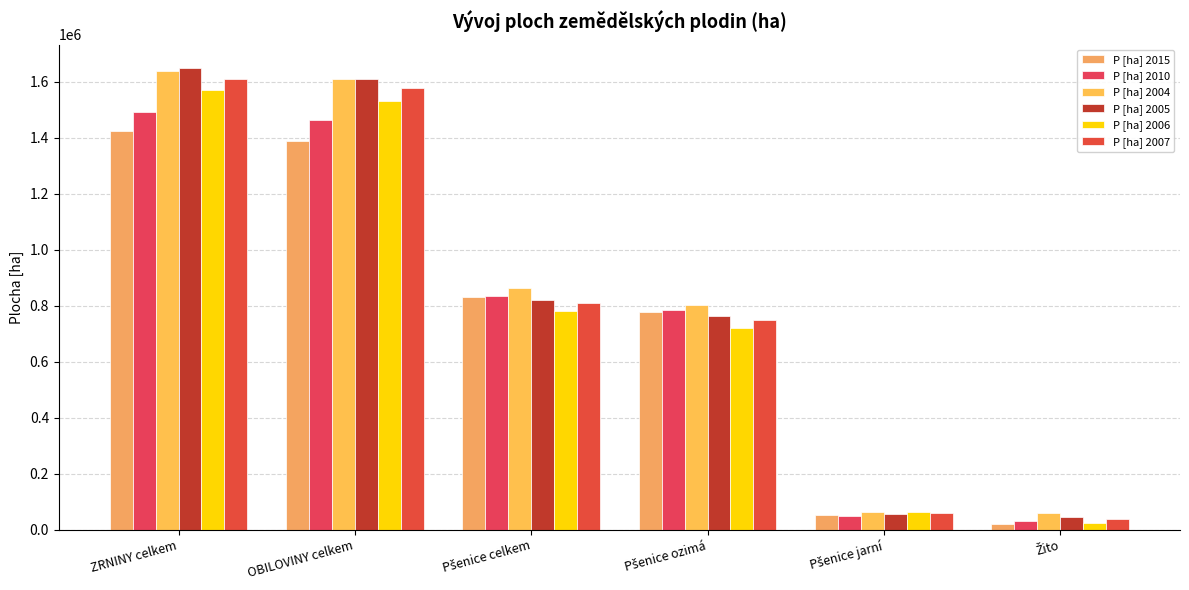

Which series has the largest total across all categories?

P [ha] 2004